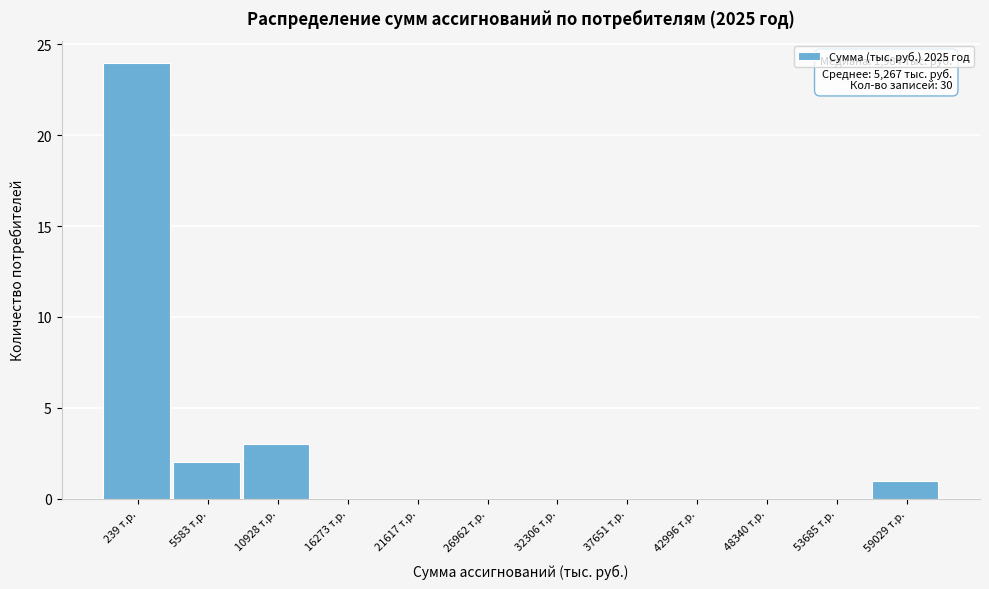

Reading left to right, extract all data points from this chart.

239 т.р.=24	5583 т.р.=2	10928 т.р.=3	16273 т.р.=0	21617 т.р.=0	26962 т.р.=0	32306 т.р.=0	37651 т.р.=0	42996 т.р.=0	48340 т.р.=0	53685 т.р.=0	59029 т.р.=1